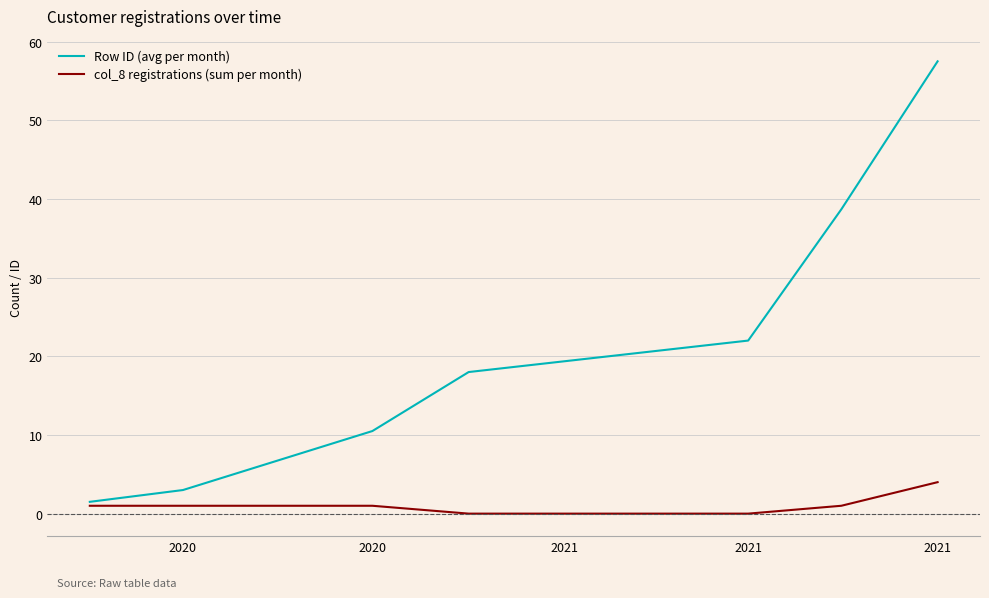

Which series has the widest spread of values?

Row ID (avg per month)